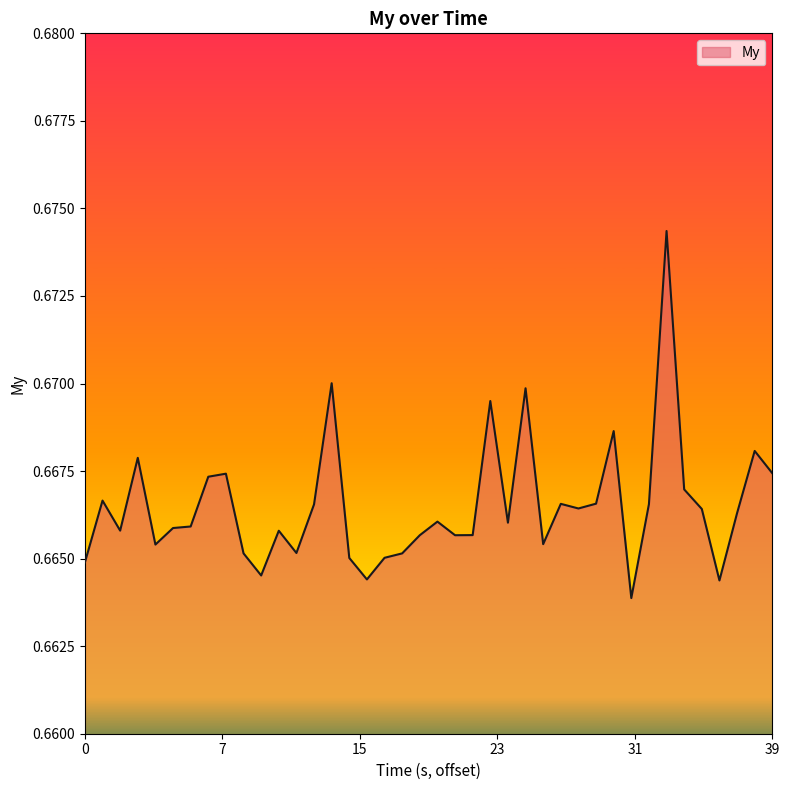

Is this an area chart (filled region under the line)?

Yes